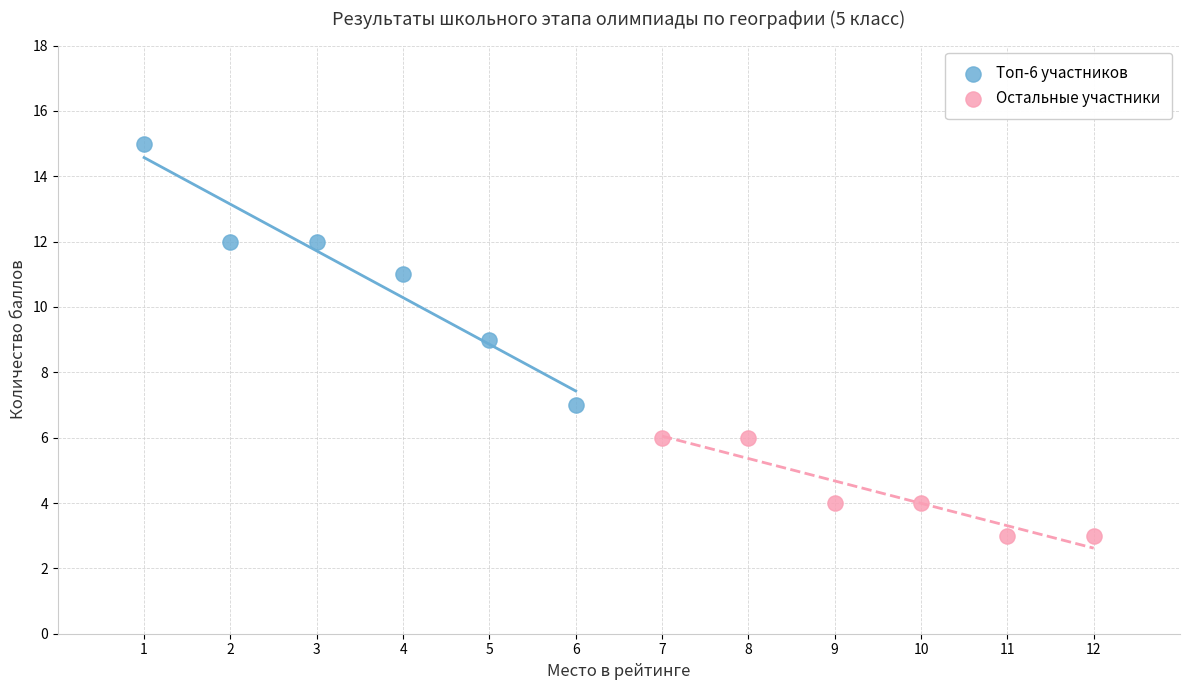

Which series has the largest Y range (max minus min)?

Топ-6 участников